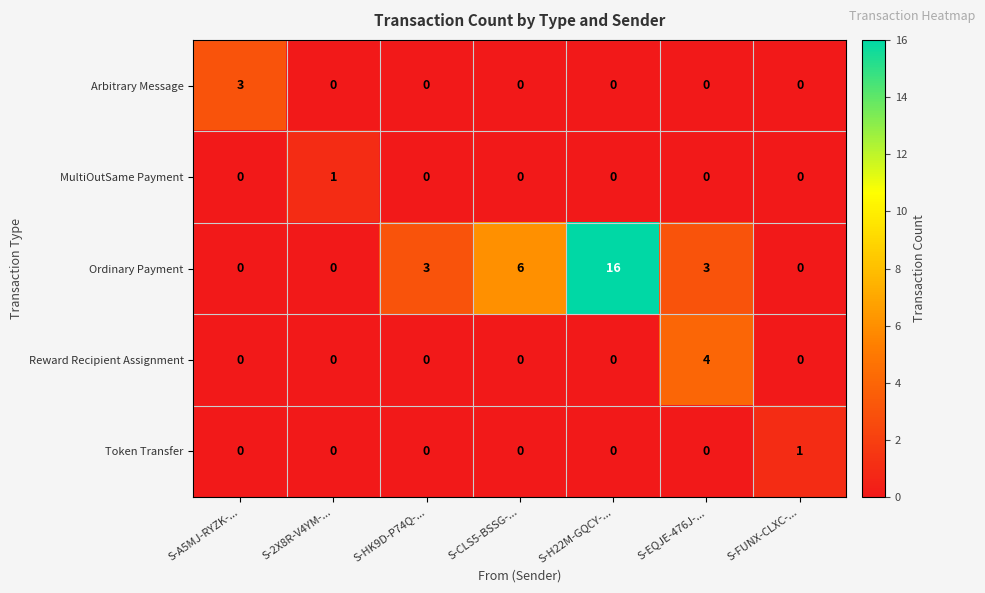

What is the sum of the Ordinary Payment values at S-H22M-GQCY-... and S-CLS5-BSSG-...?

22